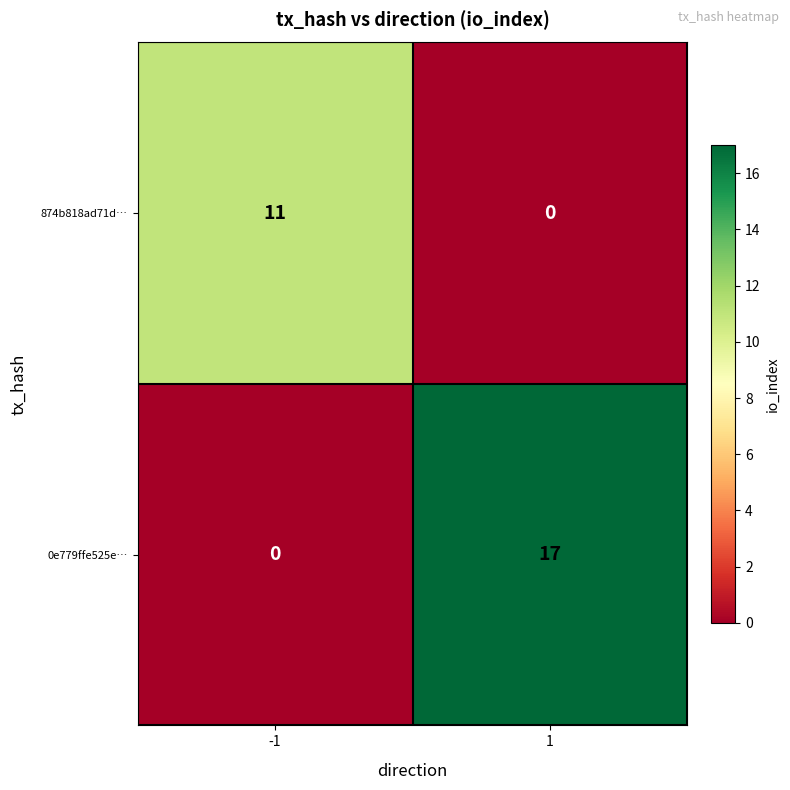

What is the maximum value shown in the chart?

17